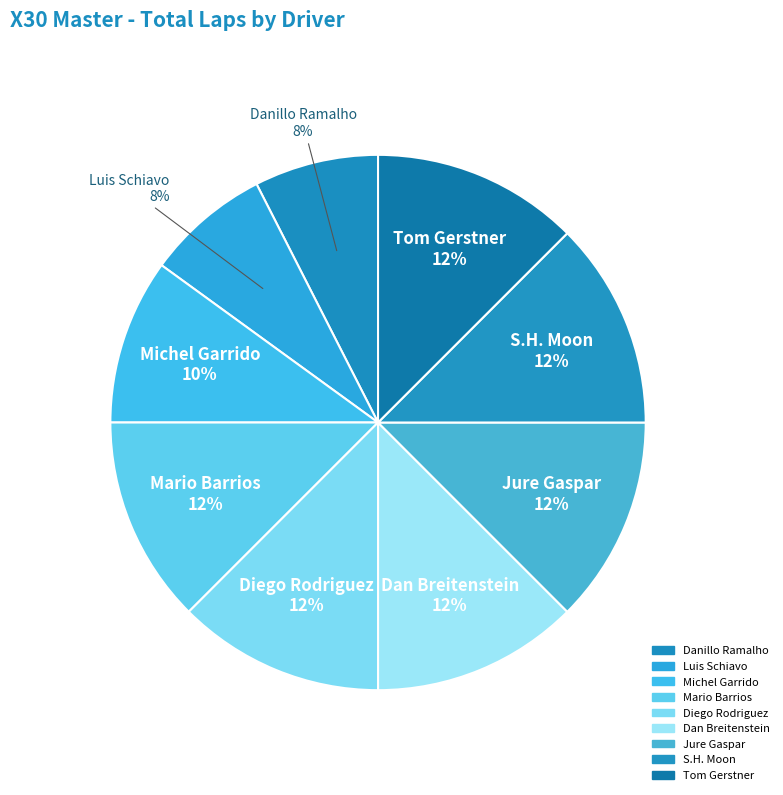

To the nearest percent, what percentage of the pie is Danillo Ramalho?

8%